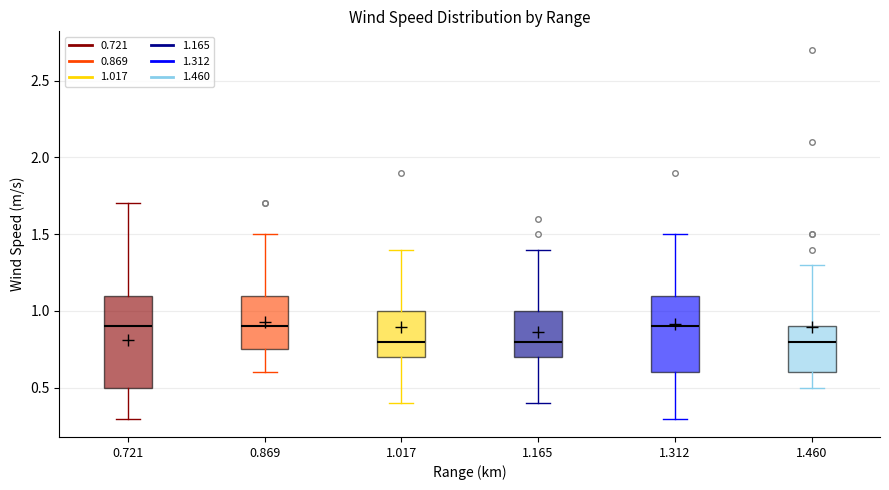

Reading left to right, transcribe this box plot: for each box, give where its median line is, the range the box spans, and where its two whiskers end, as read against the y-axis. The values are not printed on the chart, so give them approximately, as read against the axis.

0.721: median 0.90, box 0.50 to 1.10, whiskers 0.30 to 1.70
0.869: median 0.90, box 0.75 to 1.10, whiskers 0.60 to 1.50
1.017: median 0.80, box 0.70 to 1.00, whiskers 0.40 to 1.40
1.165: median 0.80, box 0.70 to 1.00, whiskers 0.40 to 1.40
1.312: median 0.90, box 0.60 to 1.10, whiskers 0.30 to 1.50
1.460: median 0.80, box 0.60 to 0.90, whiskers 0.50 to 1.30